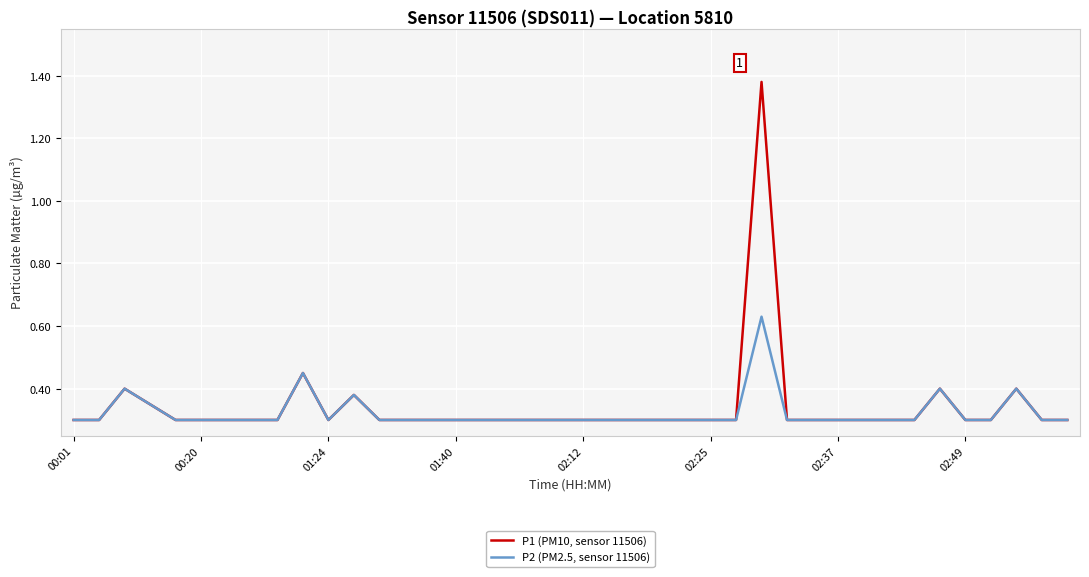

Which series has the largest range (max minus min)?

P1 (PM10, sensor 11506)